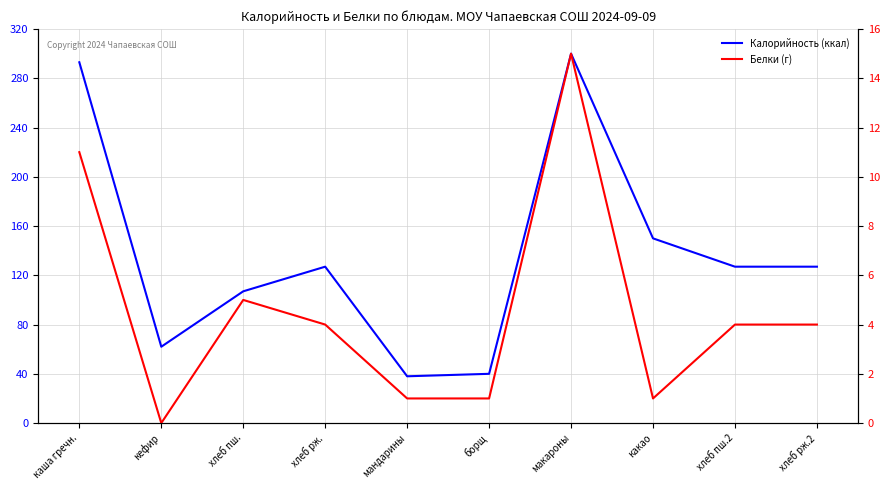

Which category has the highest value across all series?

макароны